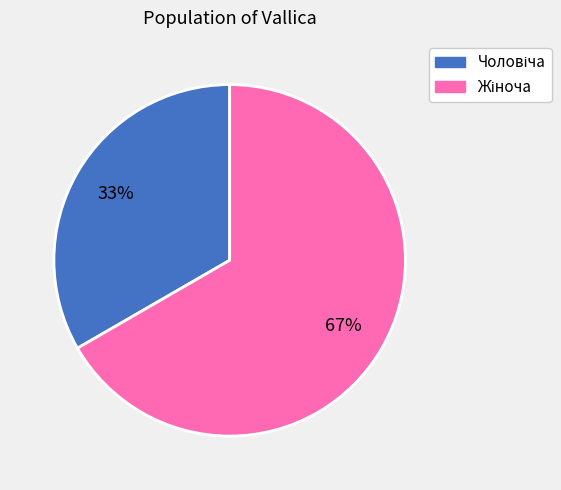

Does any single category account for the majority?

Yes